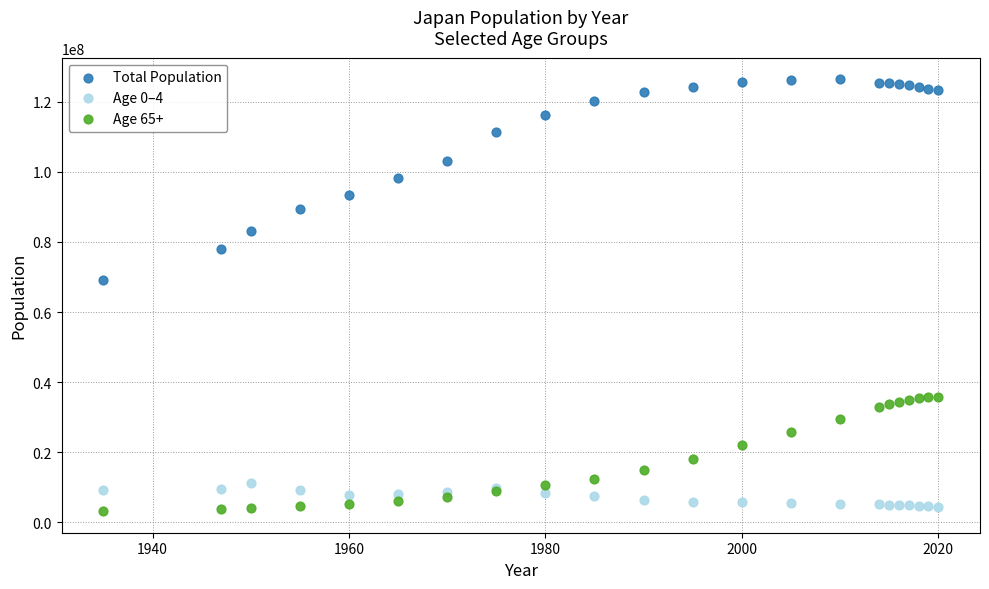

Which series has the largest Y range (max minus min)?

Total Population